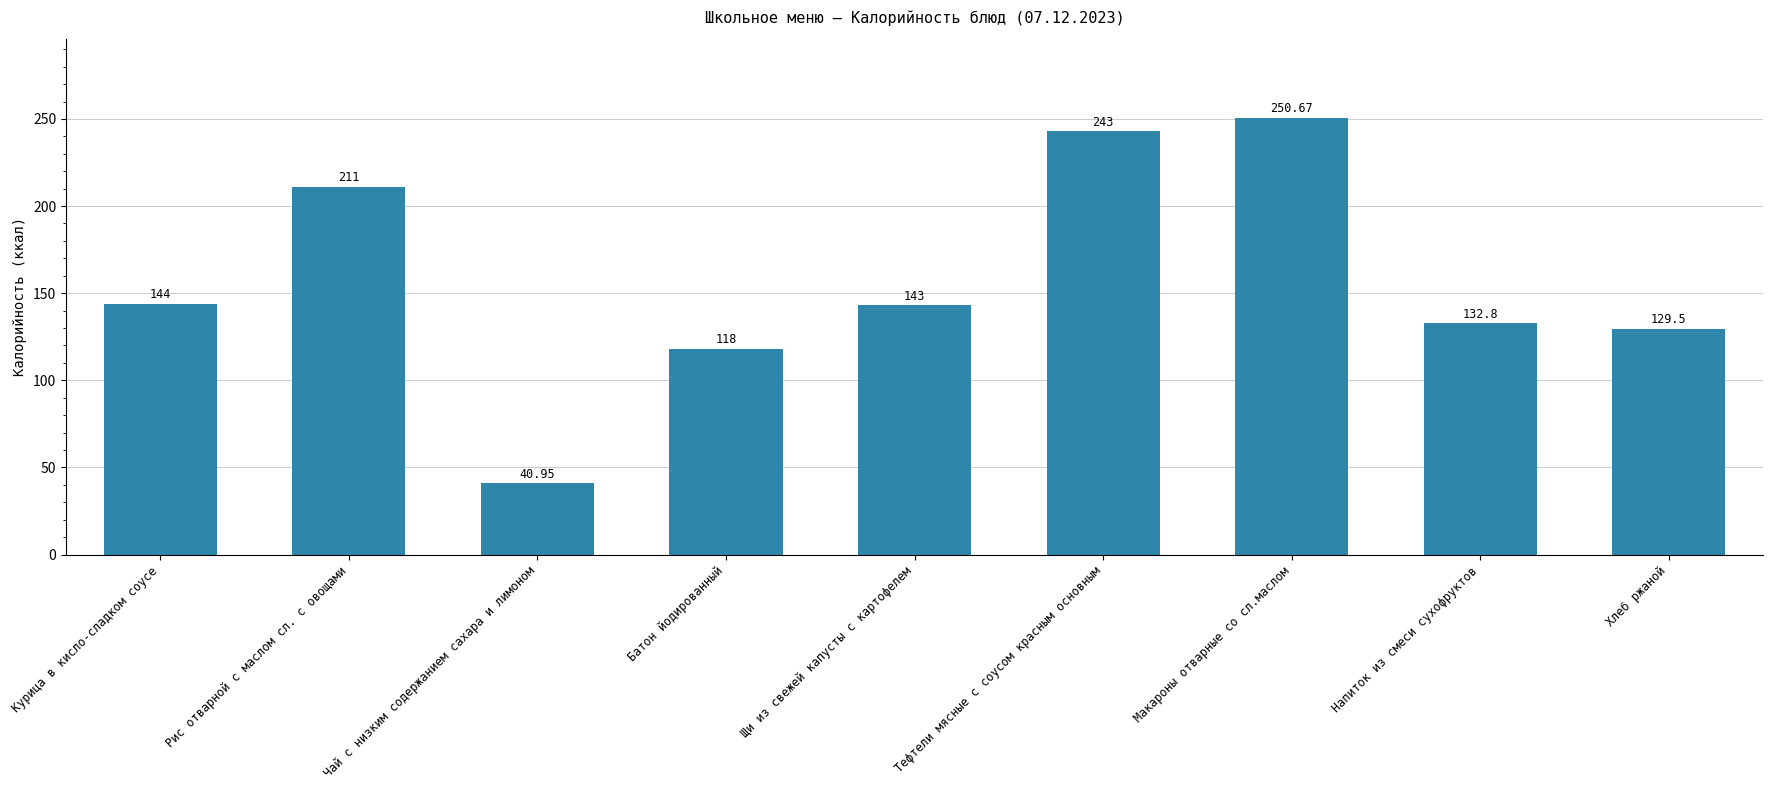

What is the smallest value displayed?

41.0